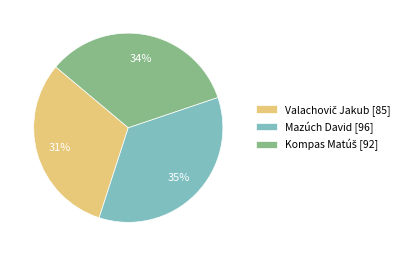

To the nearest percent, what is the difference between the largest and smallest slice percentages?

4%